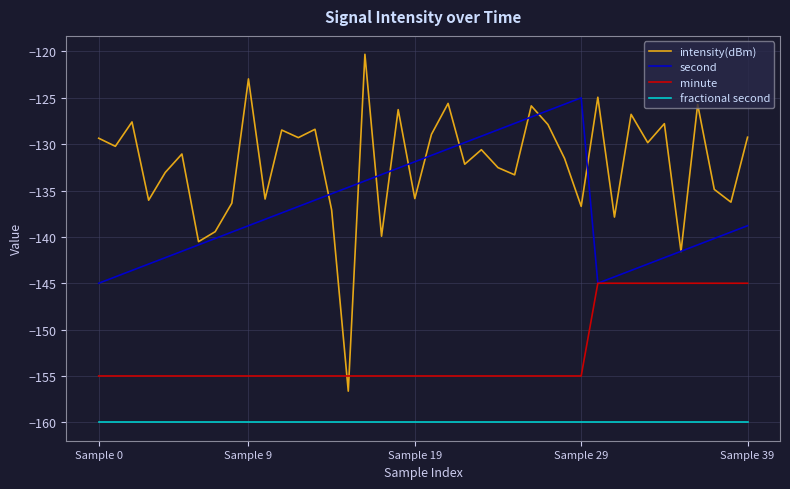

Does the chart display data point markers on the line(s)?

No